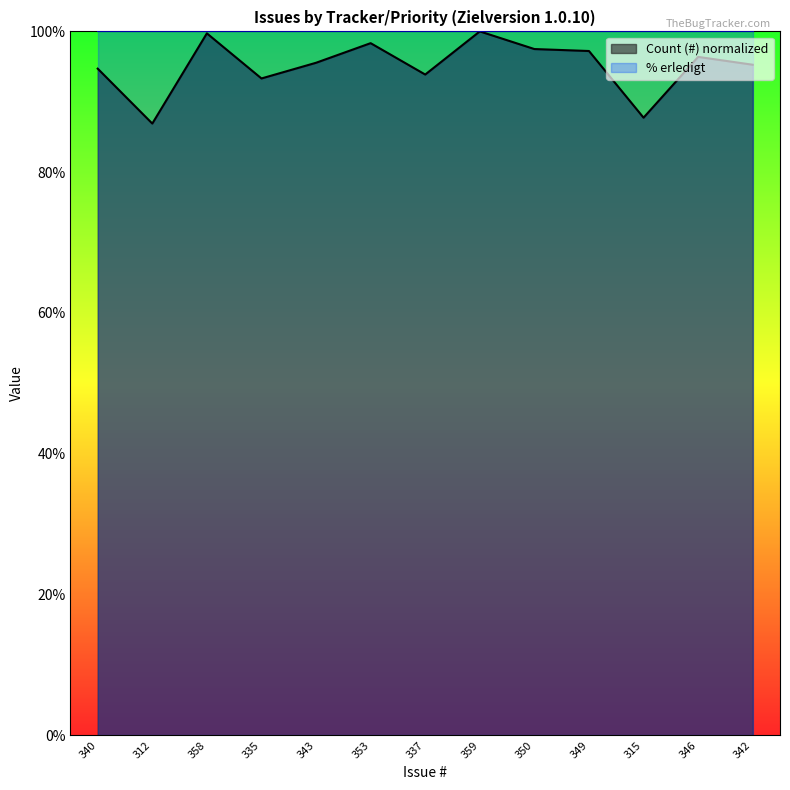

How many lines are shown in the chart?

1